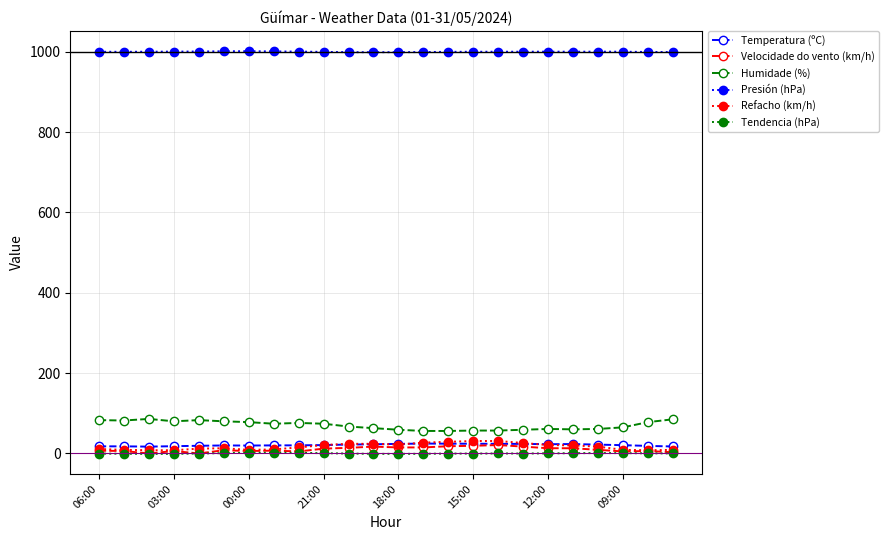

True or false: Velocidade do vento (km/h) and Humidade (%) intersect in this chart.

False